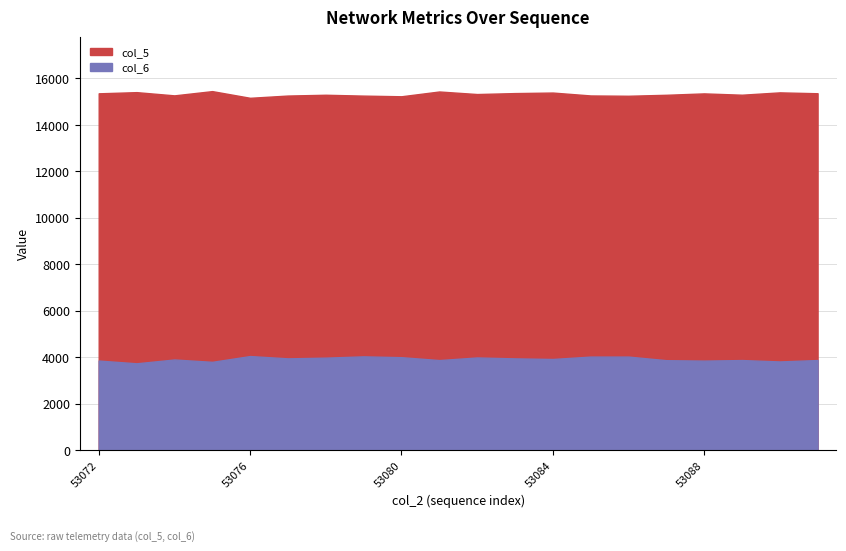

What is the spread (max minus min) of values at 53083?

11424